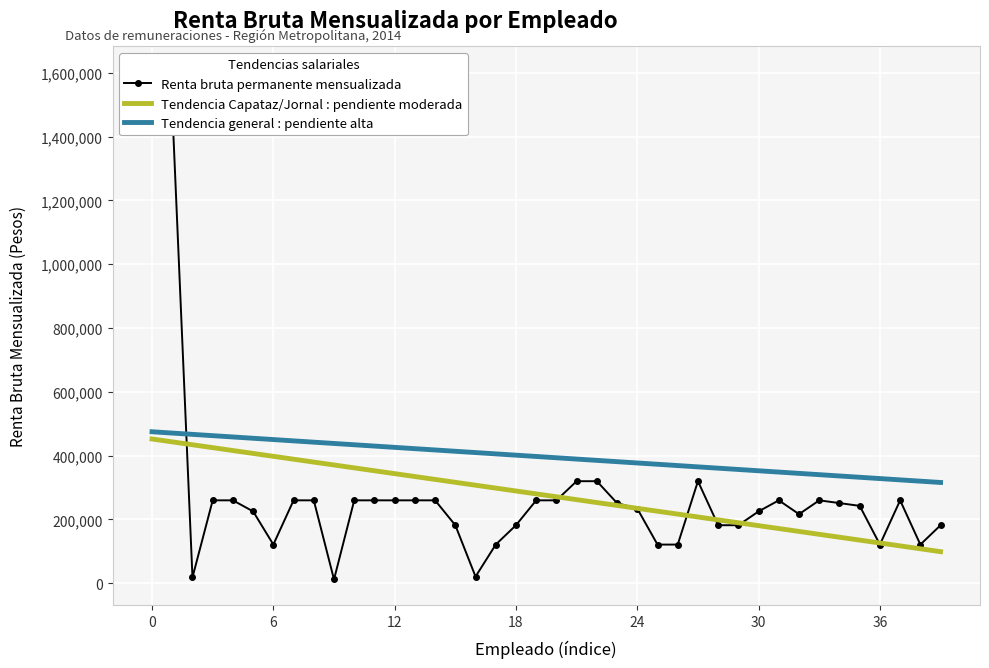

What is the label of the 32nd point from the left?

31